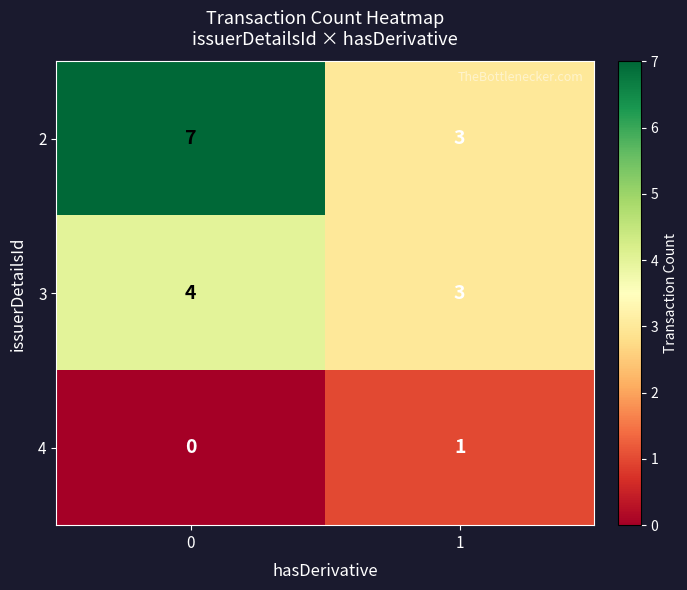

Reading right to left, list all the values displayed in this chart.

2: 1=3	0=7
3: 1=3	0=4
4: 1=1	0=0